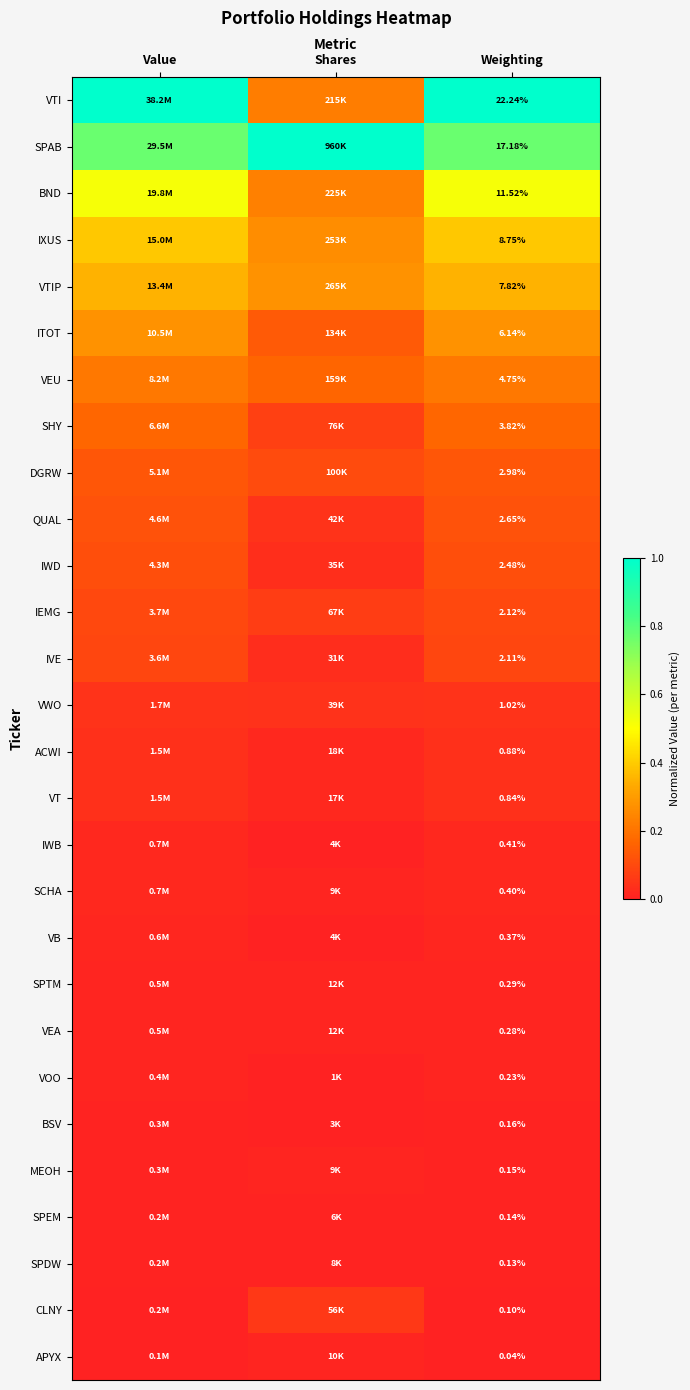

Which category has the highest value in the APYX series?

Shares